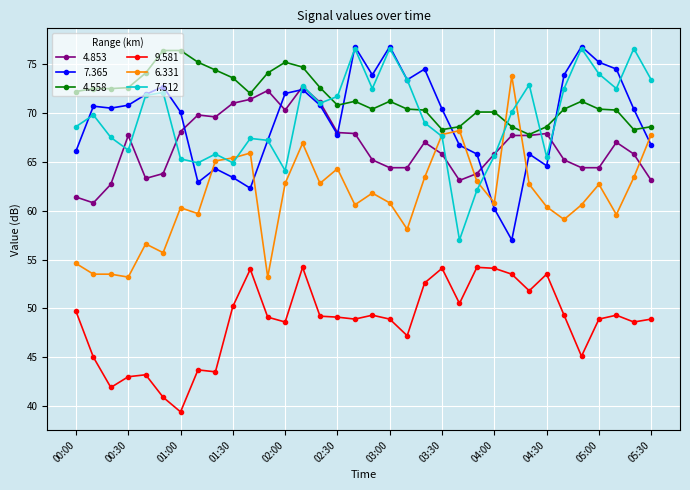

What is the average value of the 4.853 series?

66.6